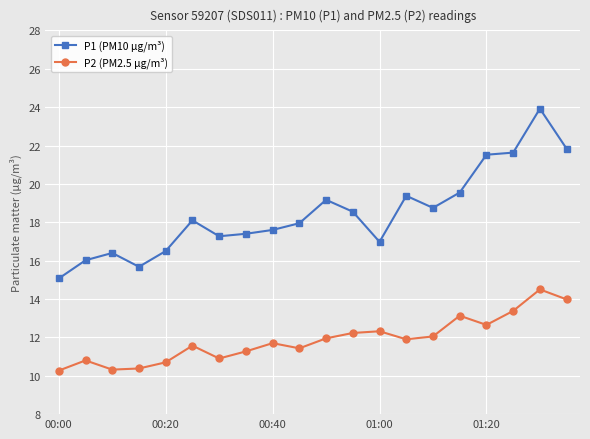

Rank the series by their average value, from highest to lowest.

P1 (PM10 µg/m³), P2 (PM2.5 µg/m³)